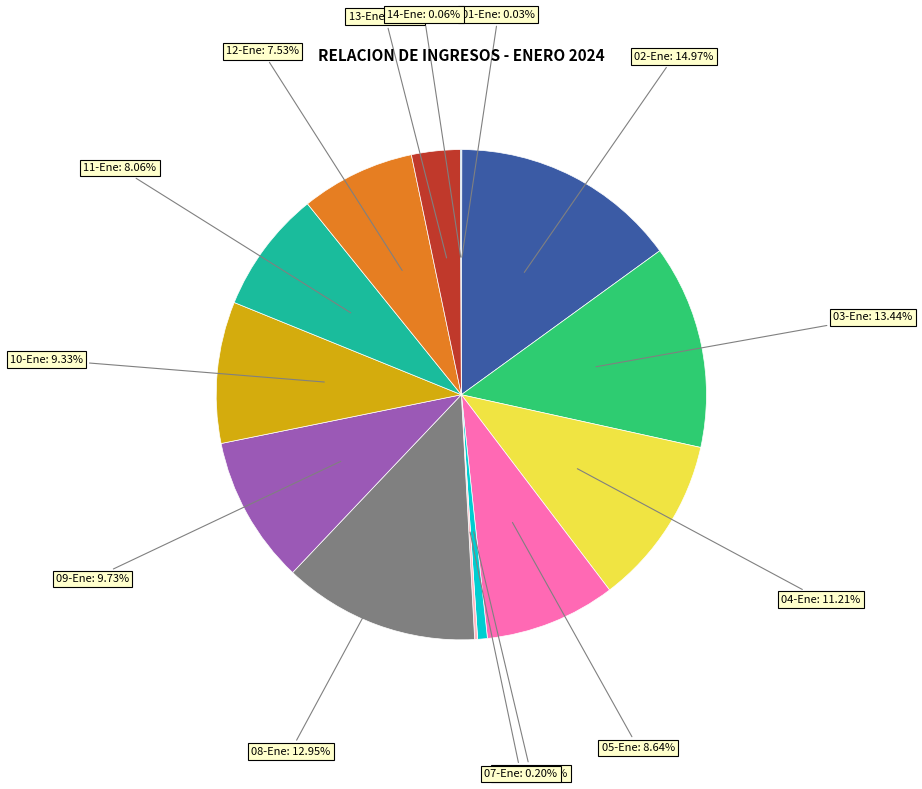

Is there any slice that represents more than half of the pie?

No